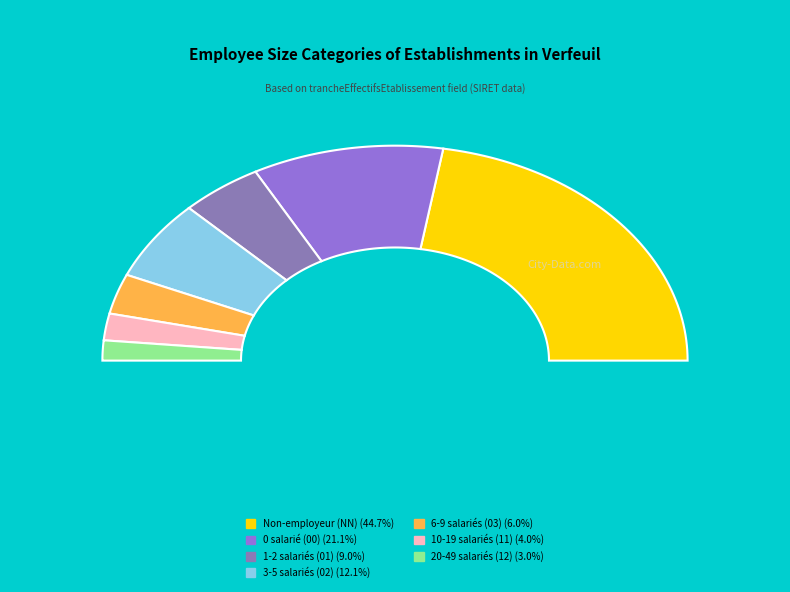

The 11 slice represents 12% of the pie. True or false?

False